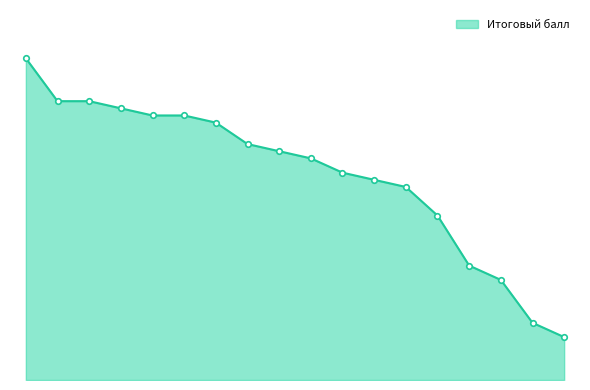

Does the chart have visible grid lines?

No